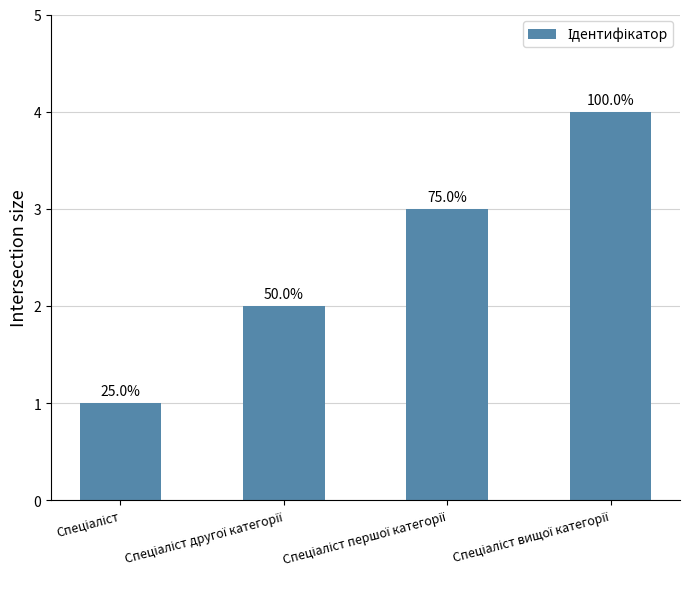

Are the bars horizontal?

No